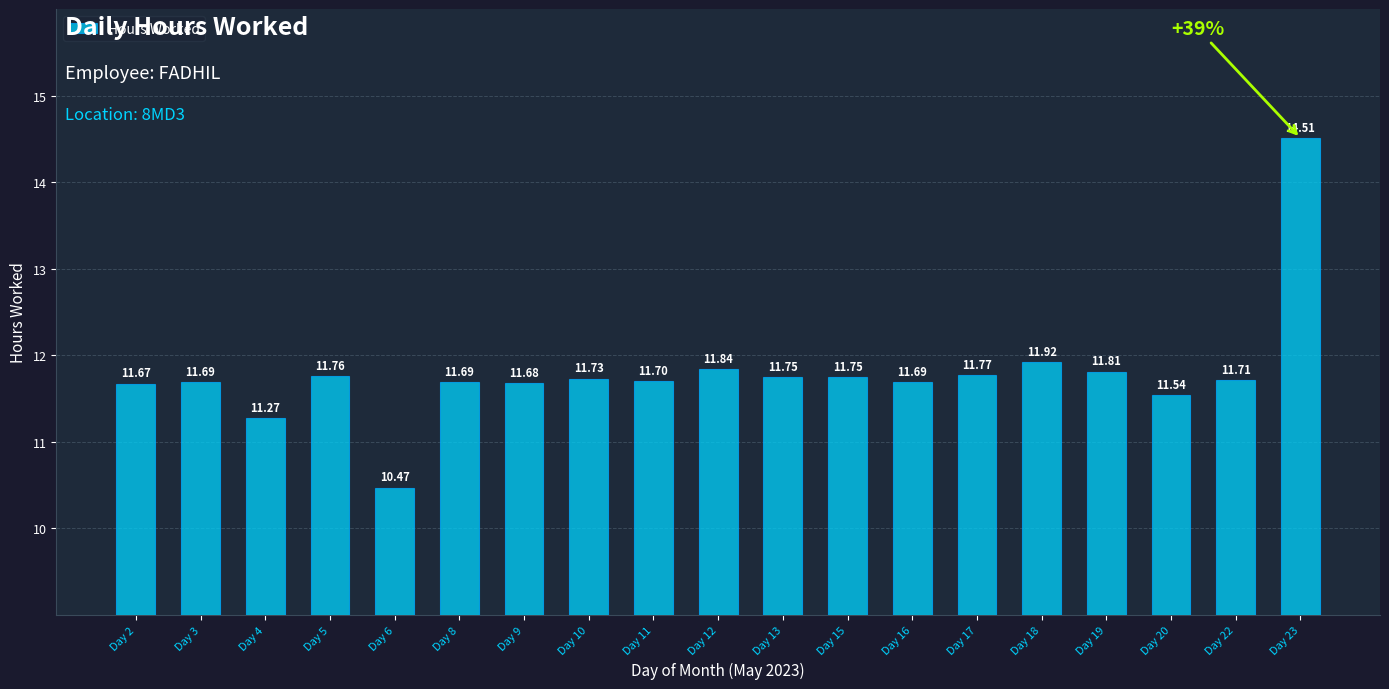

Reading left to right, transcribe all the data shown in this chart.

11.7	11.7	11.3	11.8	10.5	11.7	11.7	11.7	11.7	11.8	11.8	11.8	11.7	11.8	11.9	11.8	11.5	11.7	14.5